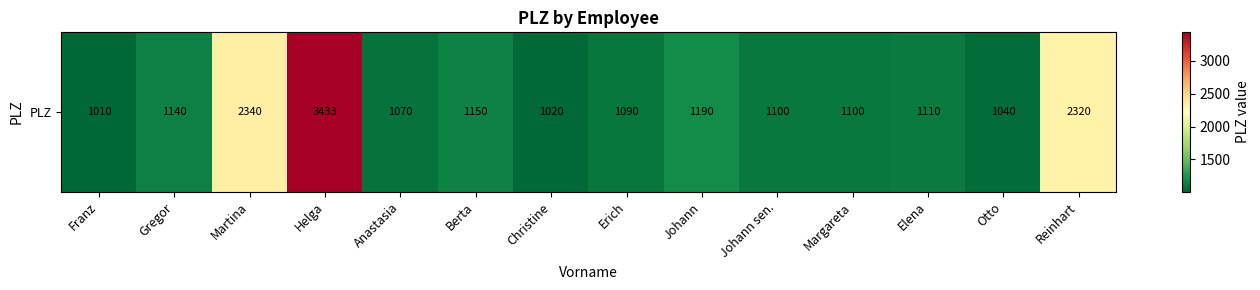

What is the change in value from Berta to Johann sen.?

-50